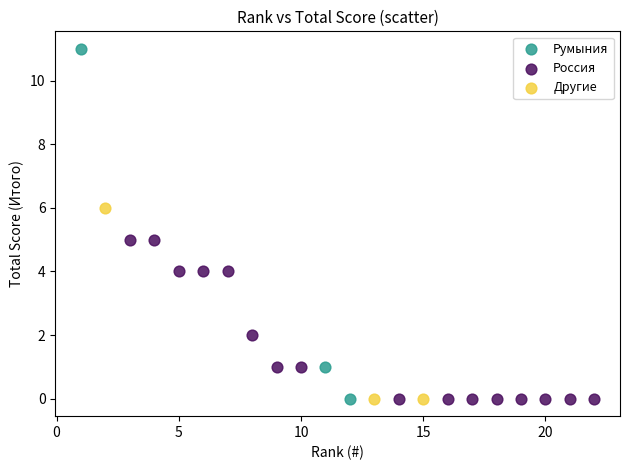

Which series reaches the maximum Y coordinate?

Румыния